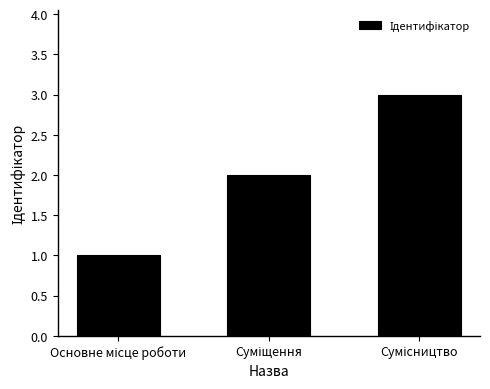

Reading right to left, what are all the values shown in this chart?

3	2	1